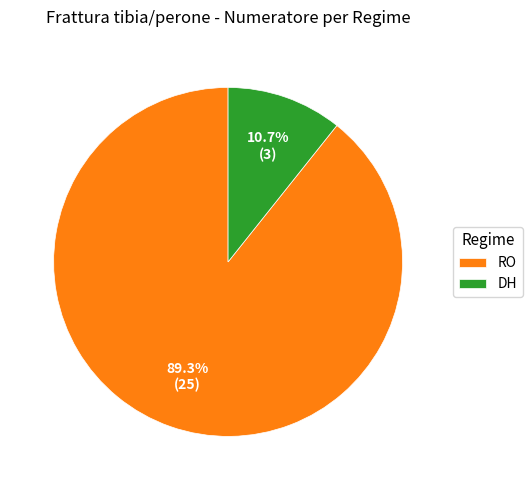

Rank the categories by value from lowest to highest.

DH, RO